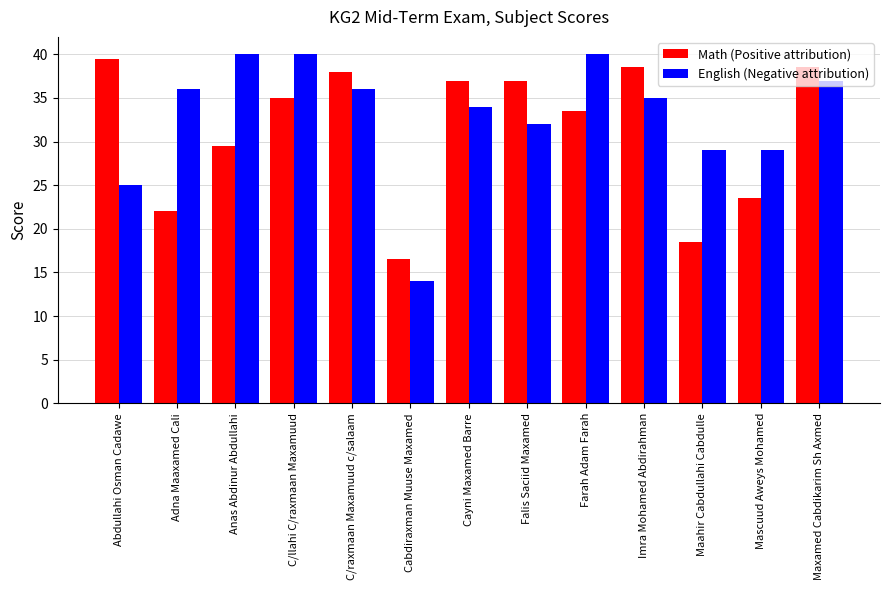

What is the total value across all series at Imra Mohamed Abdirahman?

73.5